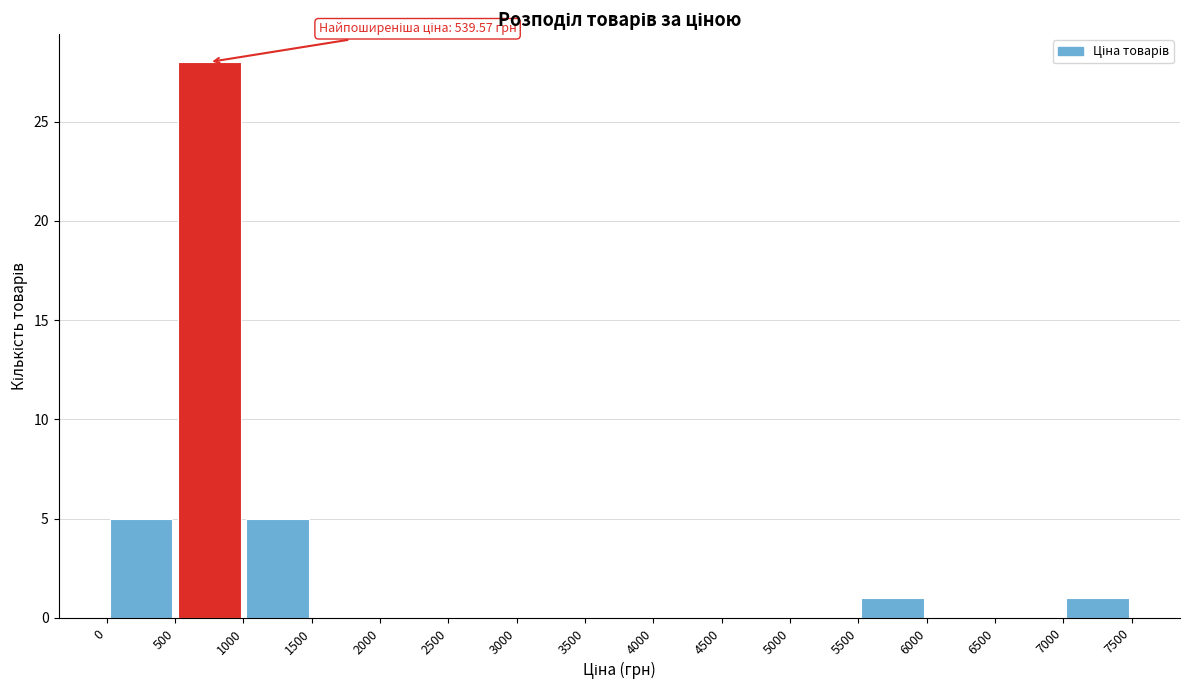

Over which range of the x-axis is the bar tallest?

500 to 1000